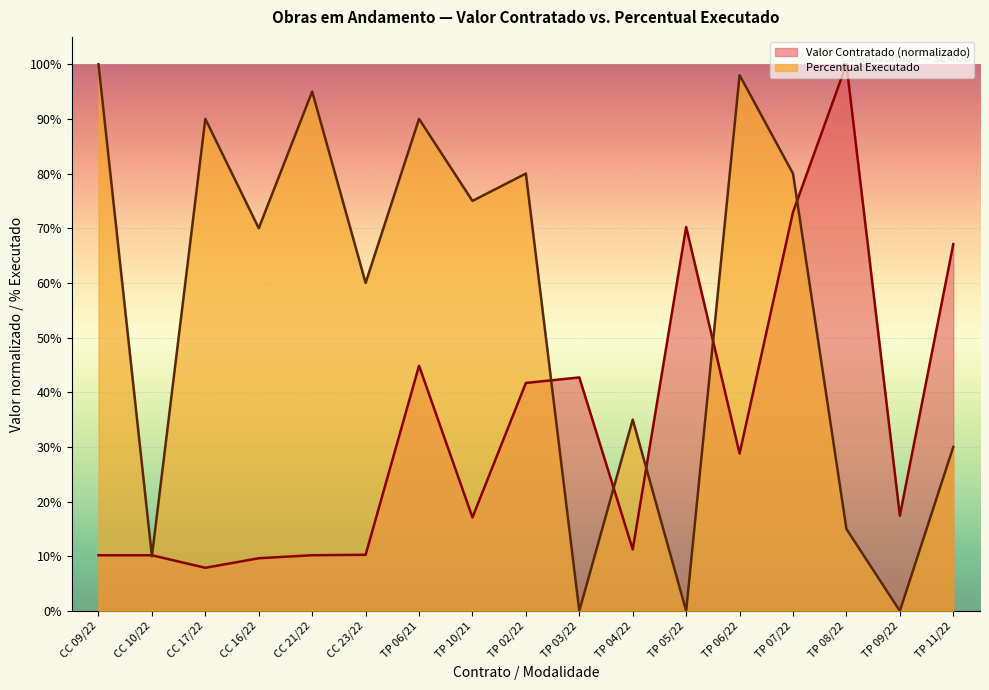

What position from the right is TP 03/22?

8